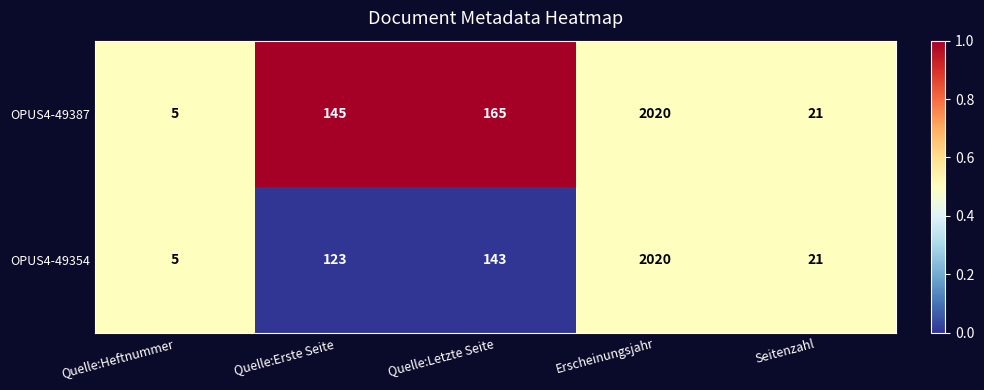

Reading left to right, transcribe all the data shown in this chart.

OPUS4-49387: Quelle:Heftnummer=5	Quelle:Erste Seite=145	Quelle:Letzte Seite=165	Erscheinungsjahr=2020	Seitenzahl=21
OPUS4-49354: Quelle:Heftnummer=5	Quelle:Erste Seite=123	Quelle:Letzte Seite=143	Erscheinungsjahr=2020	Seitenzahl=21